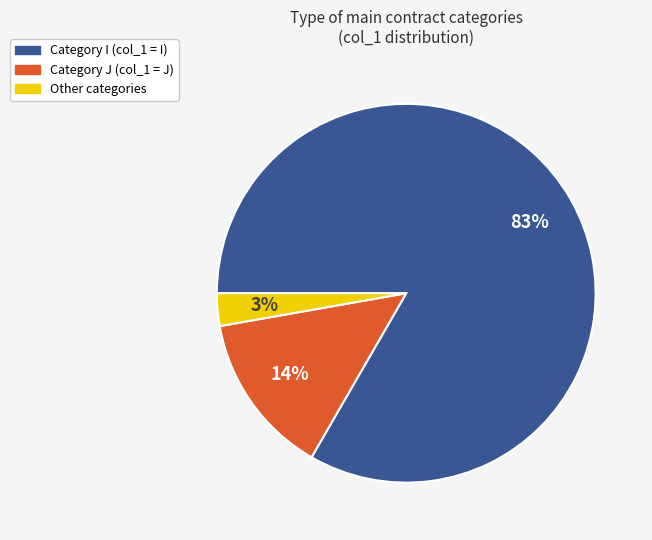

Does any single category account for the majority?

Yes